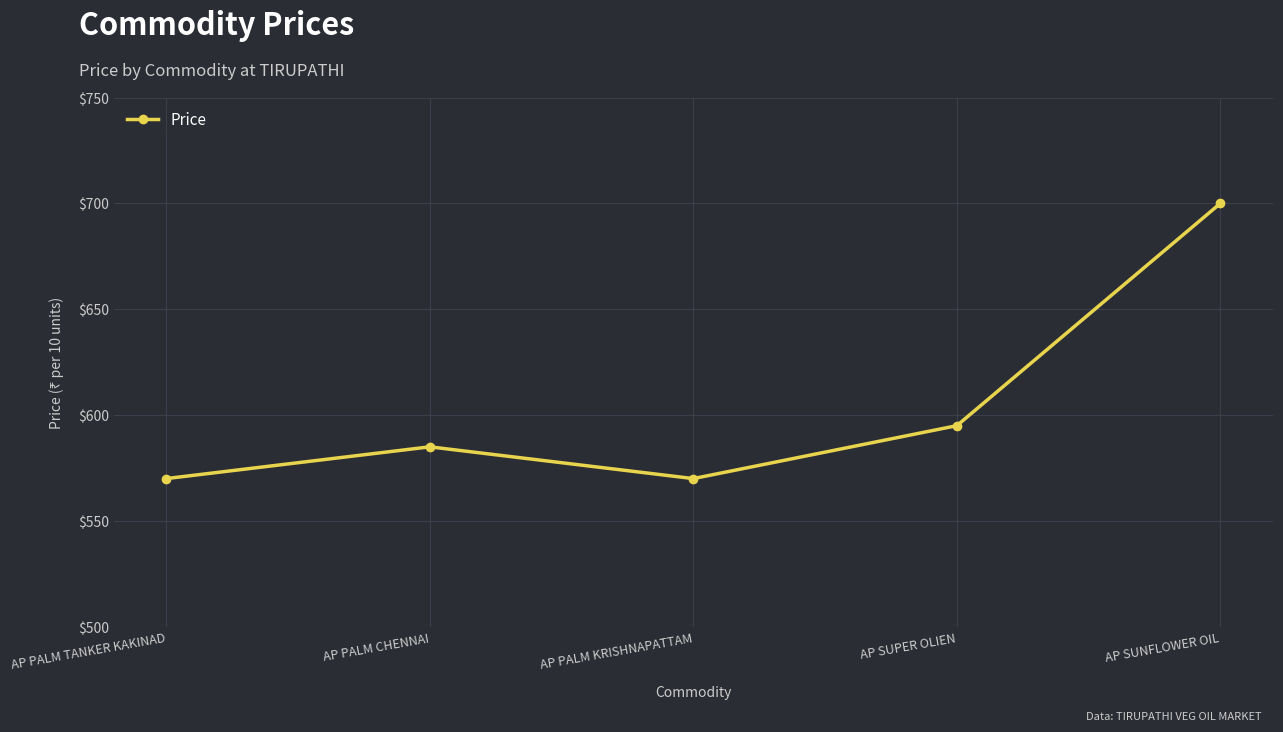

Which has a higher value, AP PALM KRISHNAPATTAM or AP SUPER OLIEN?

AP SUPER OLIEN